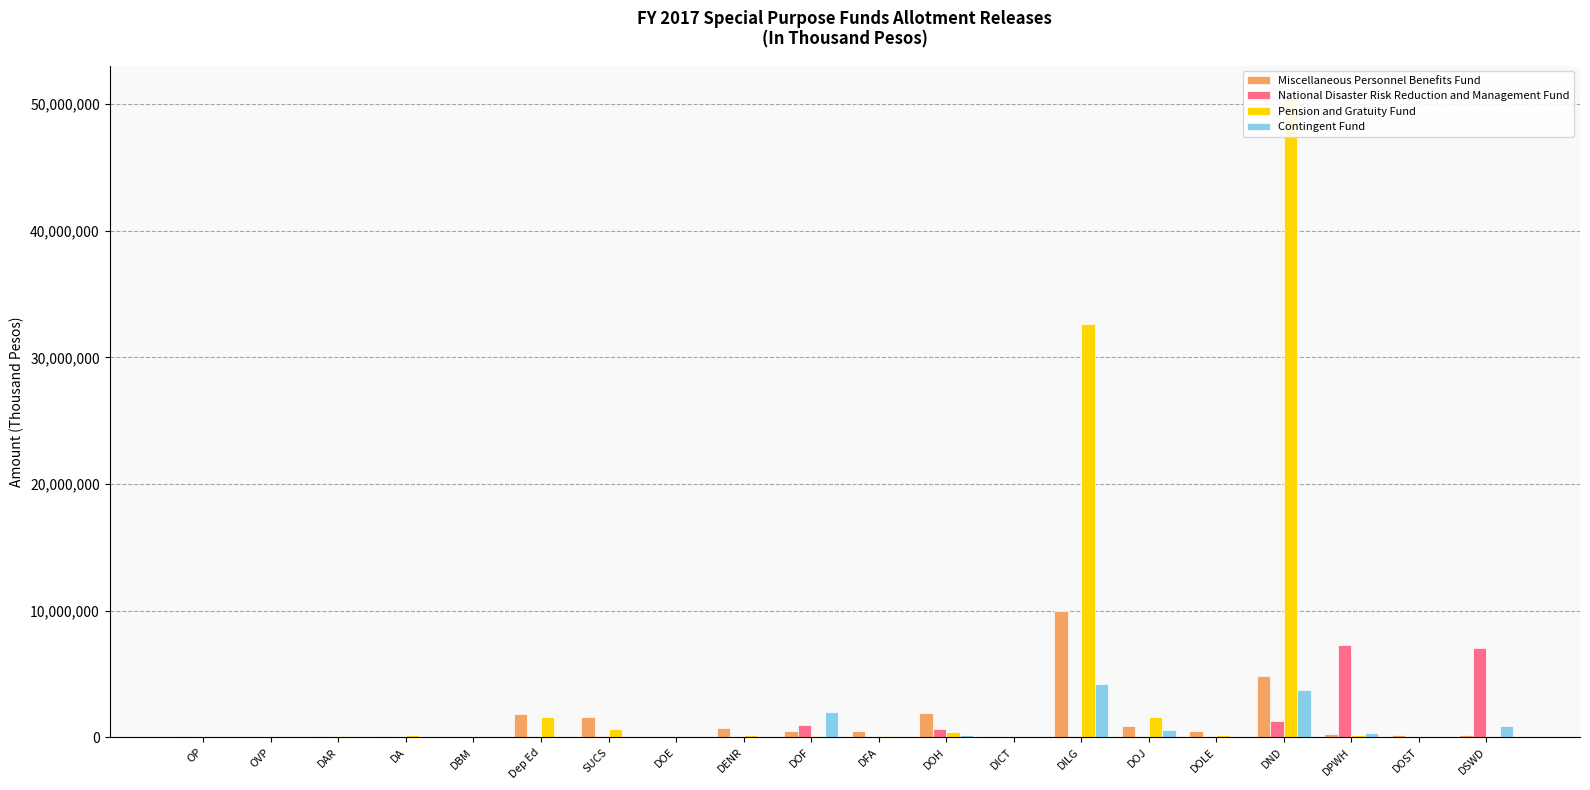

True or false: Contingent Fund has a value of 125 at DA.

False